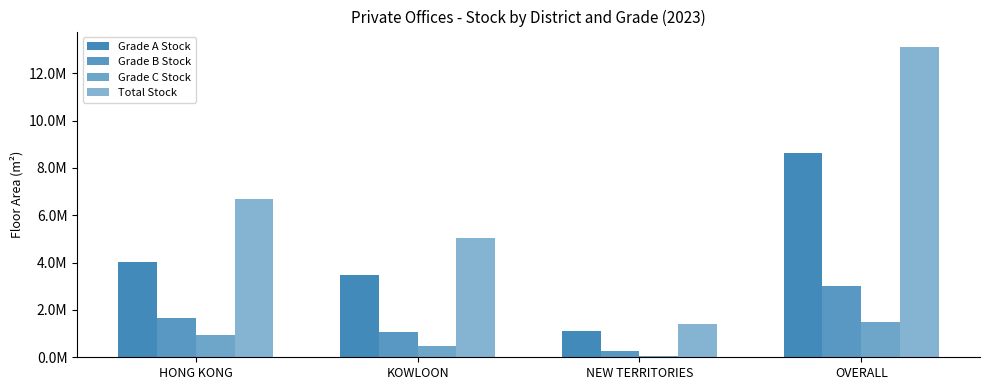

Are the bars grouped side by side (vs. stacked)?

Yes